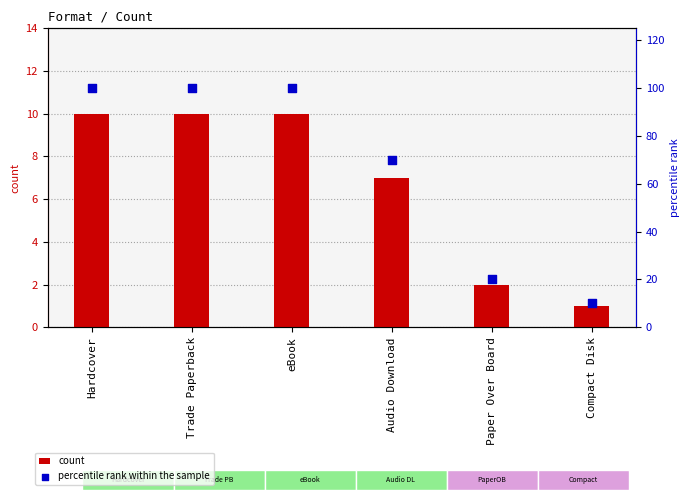

At which category is the sum across all series the highest?

Hardcover